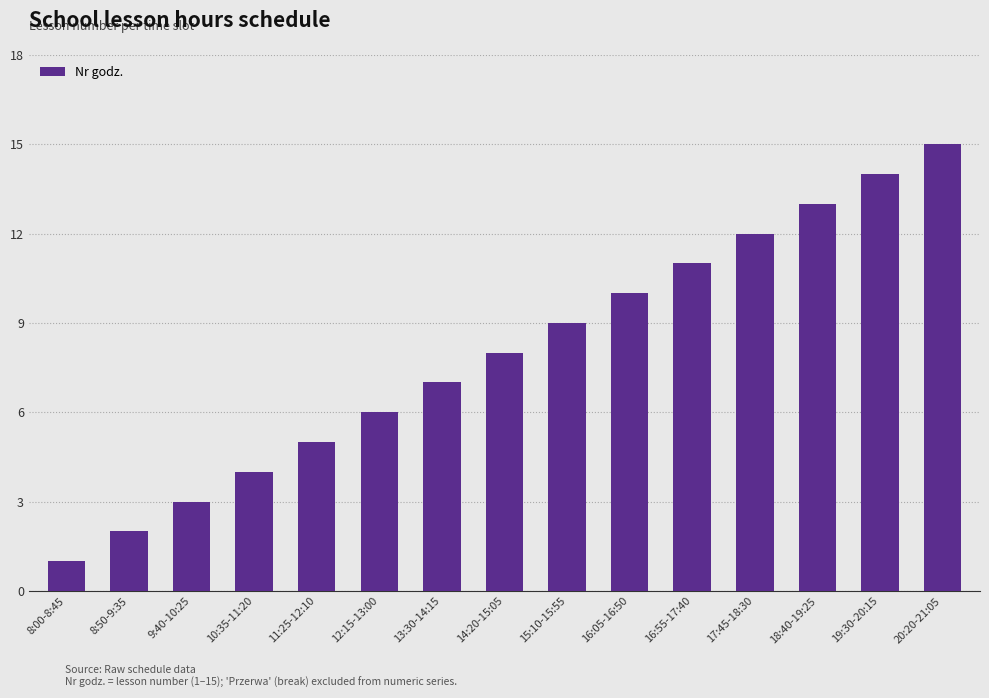

What position from the left is 18:40-19:25?

13